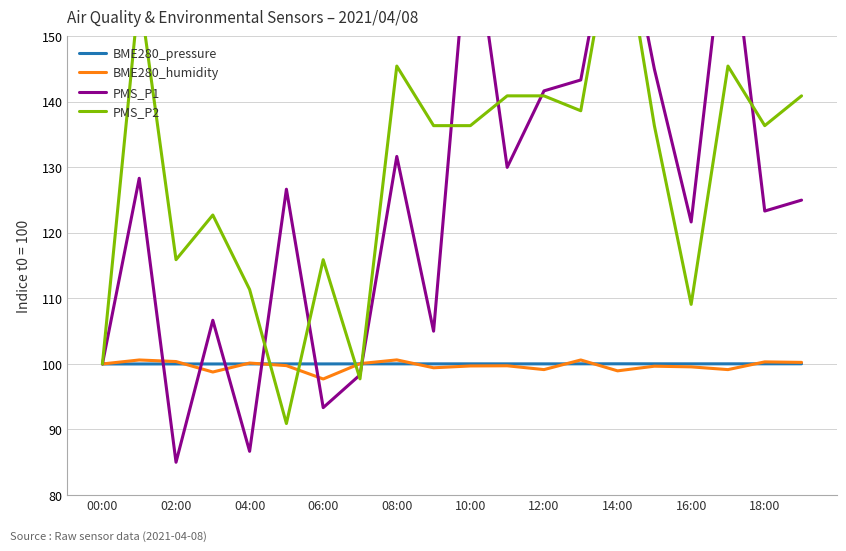

What is the maximum value for BME280_humidity?

100.6